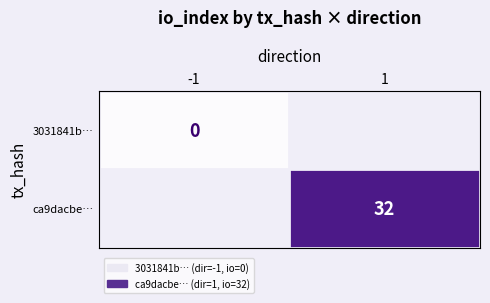

The ca9dacbe… series shows 55 at 1. True or false?

False